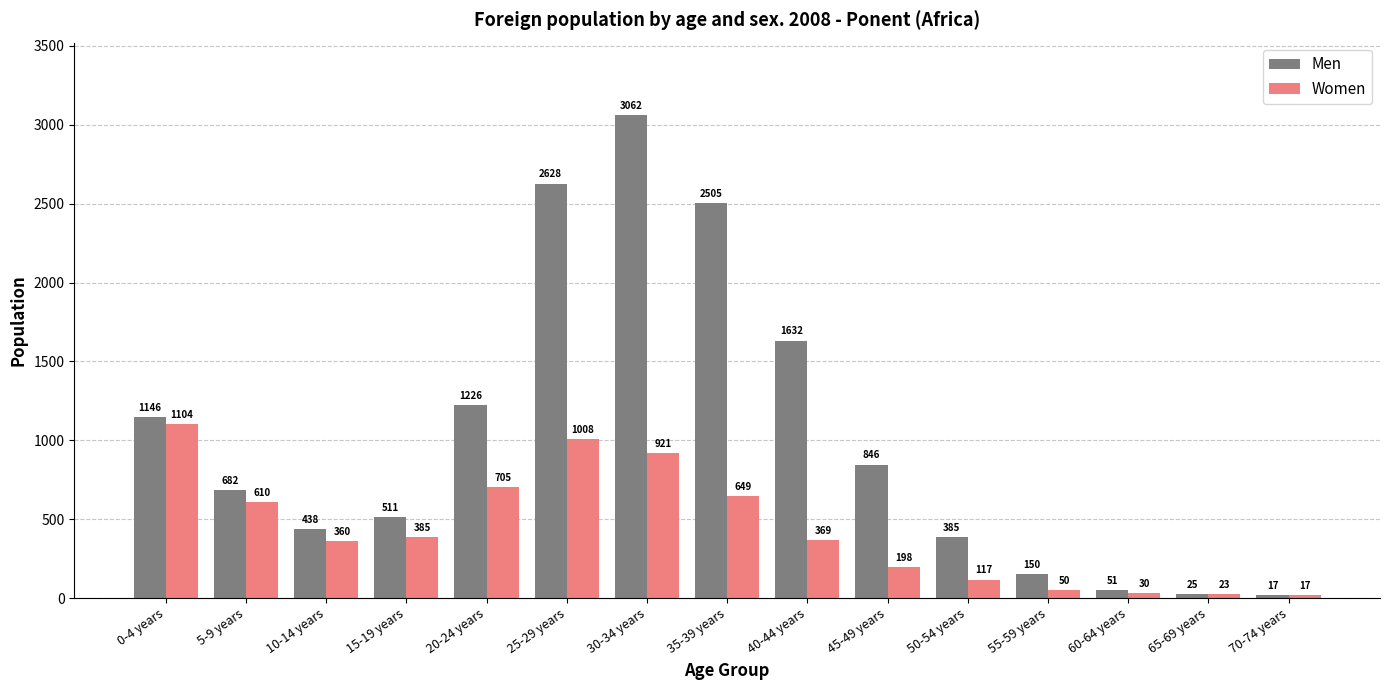

Rank the categories by Men value from lowest to highest.

70-74 years, 65-69 years, 60-64 years, 55-59 years, 50-54 years, 10-14 years, 15-19 years, 5-9 years, 45-49 years, 0-4 years, 20-24 years, 40-44 years, 35-39 years, 25-29 years, 30-34 years